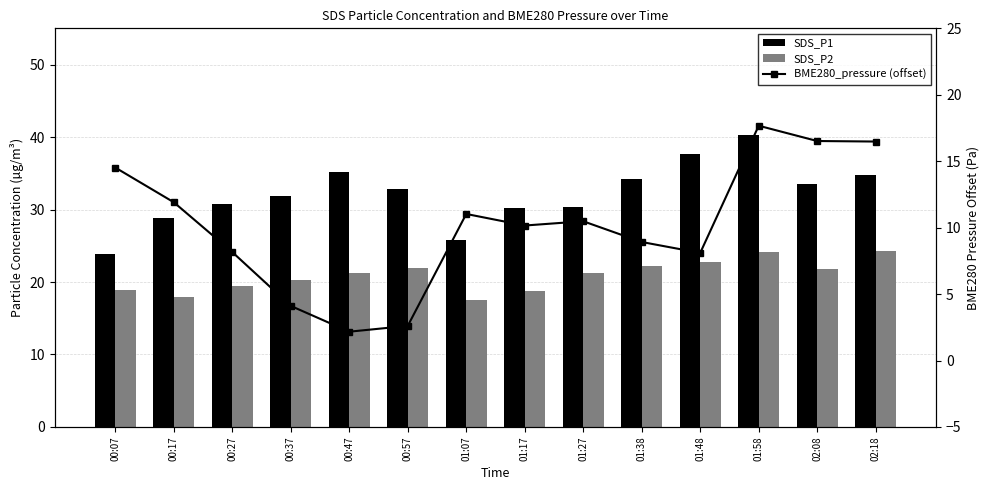

What is the minimum value shown in the chart?

2.2